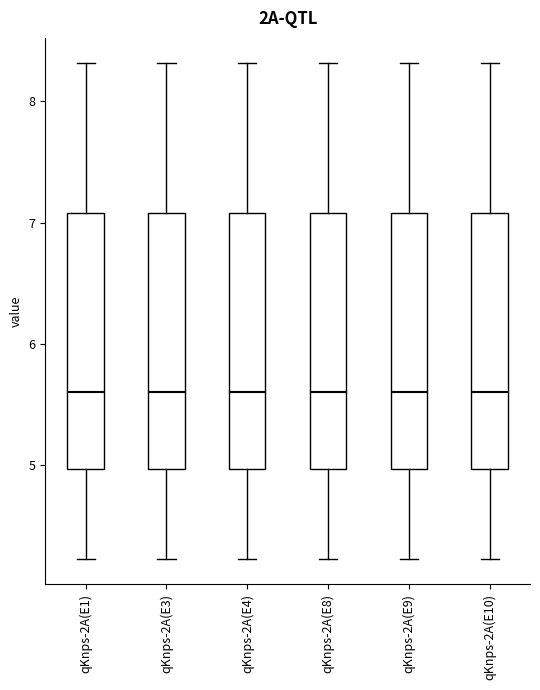

Where does the median line of the box for qKnps-2A(E8) sit on the y-axis? The values are not printed on the chart, so give them approximately, as read against the axis.

5.6